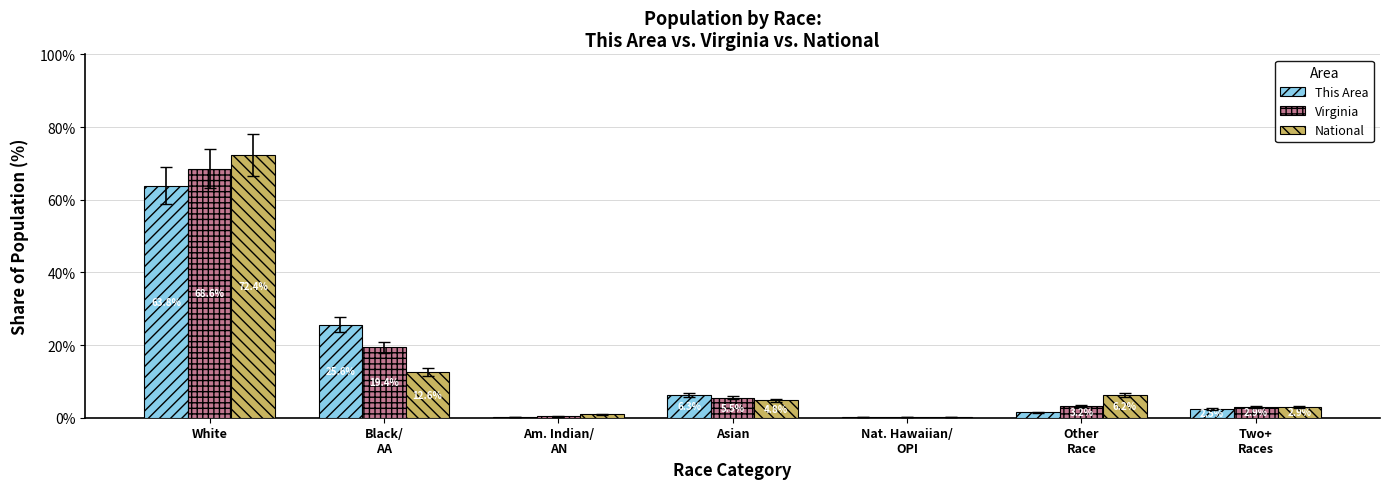

How many values in the This Area series exceed 2?

4